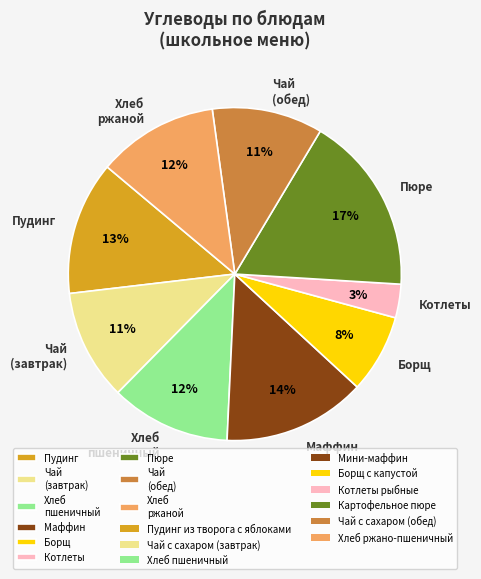

Count the number of slices in the pie.

9